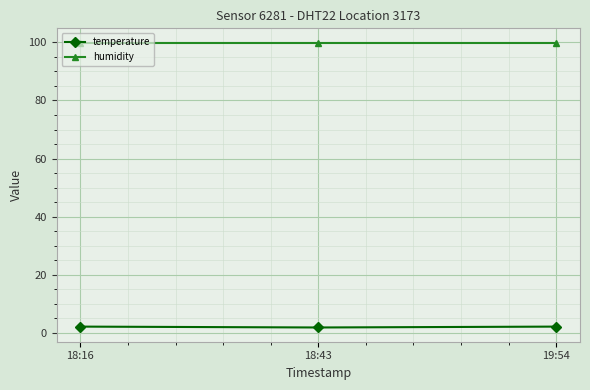

Rank the series by their maximum value, from highest to lowest.

humidity, temperature